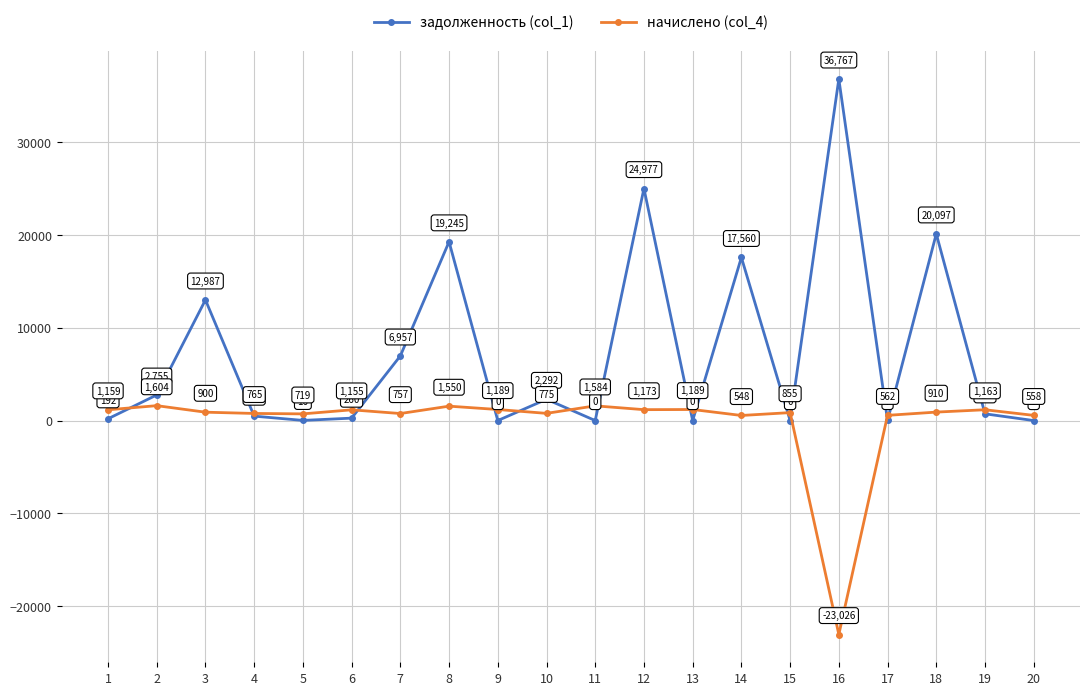

Which series changed the most between 16 and 20?

задолженность (col_1)